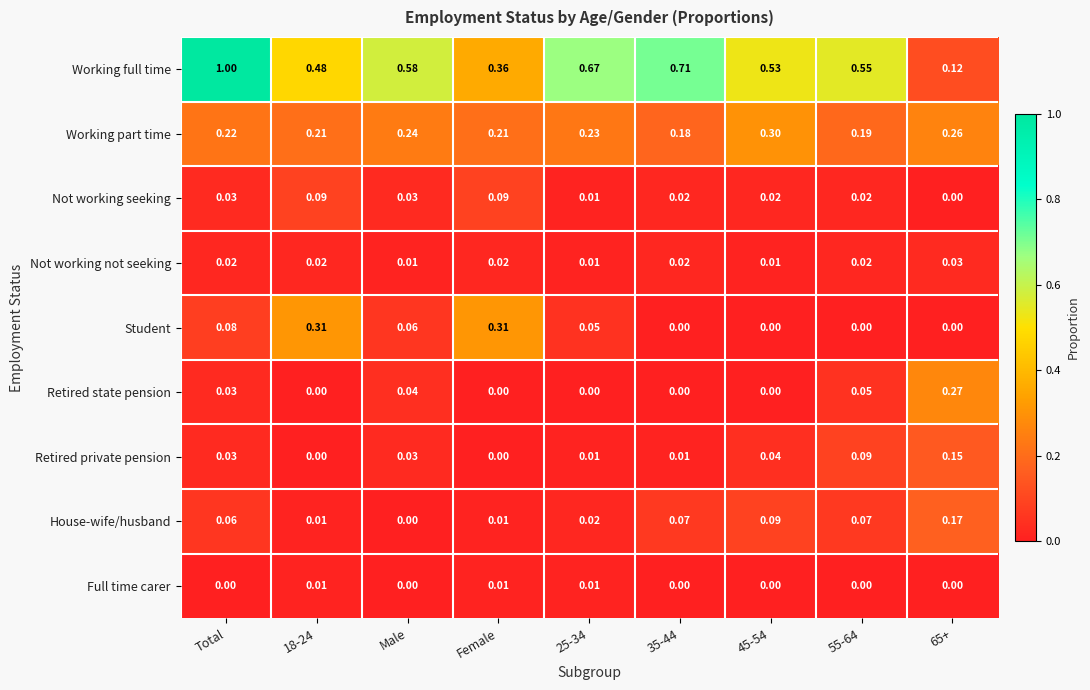

Between 18-24 and 55-64, which series saw the biggest shift?

Student